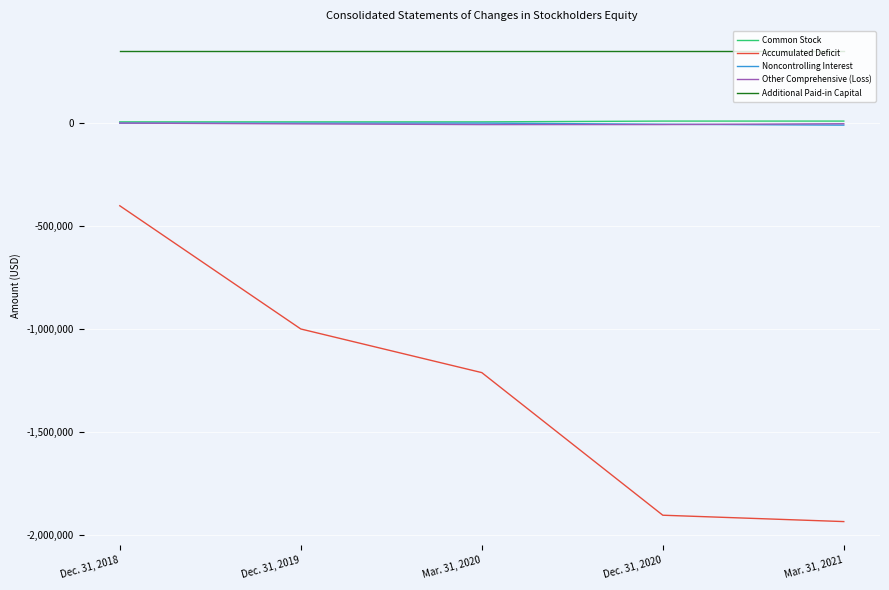

True or false: Common Stock and Additional Paid-in Capital intersect in this chart.

False